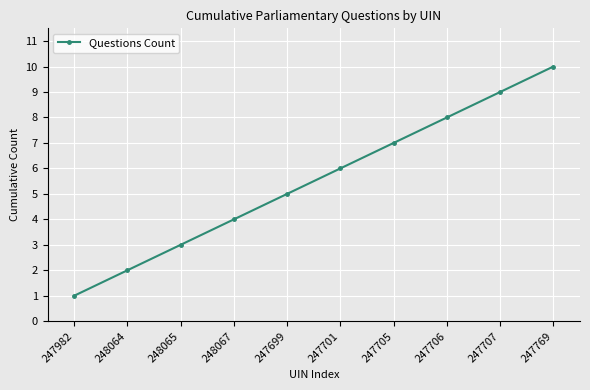

List the labels in order of value, largest first.

247769, 247707, 247706, 247705, 247701, 247699, 248067, 248065, 248064, 247982